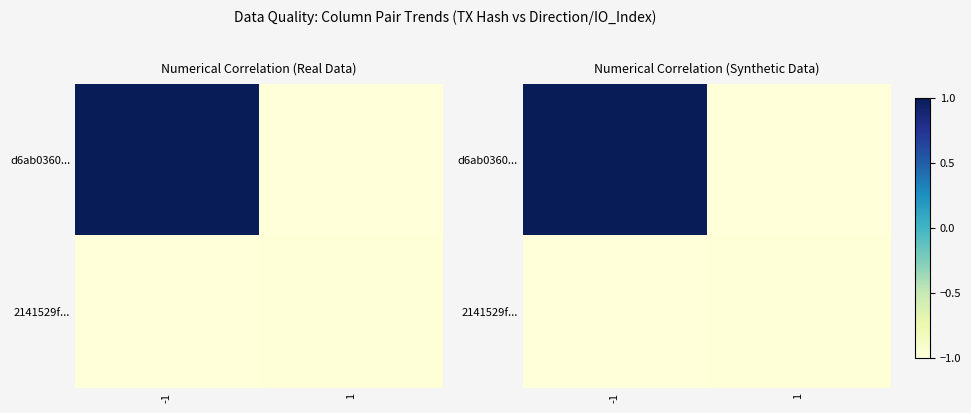

Rank the series at 1 from lowest to highest value.

d6ab0360..., 2141529f...